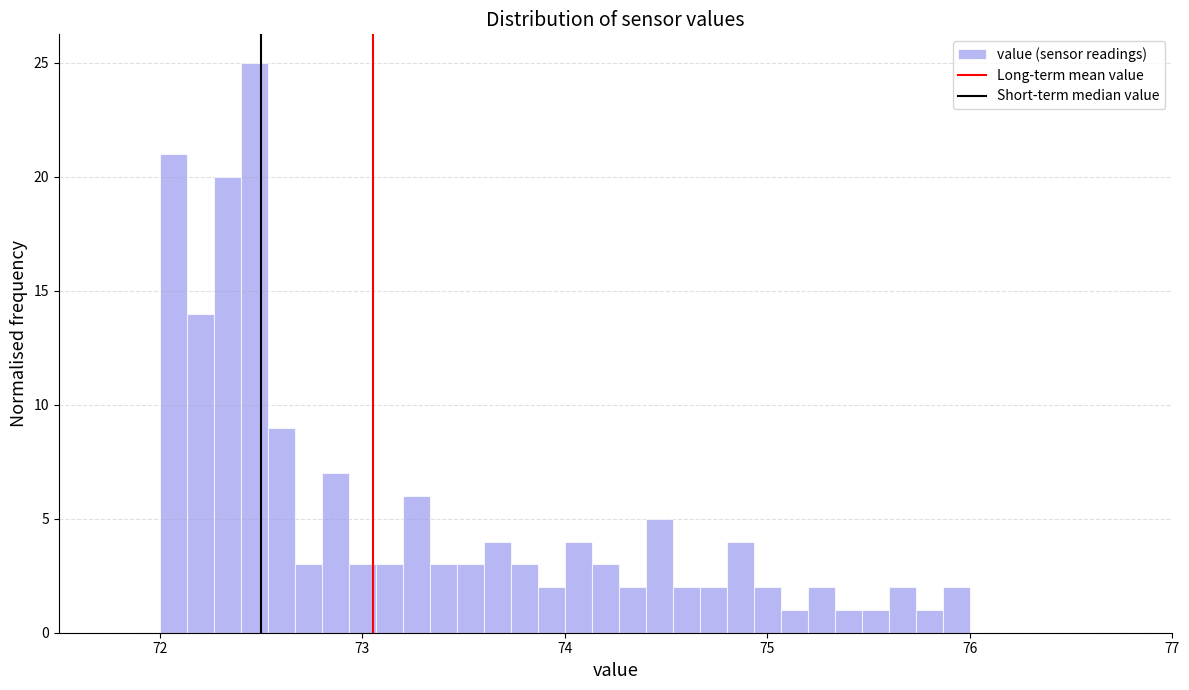

Around what value on the x-axis is the tallest bar? Give the approximate position of its centre, as read against the axis.

72.5